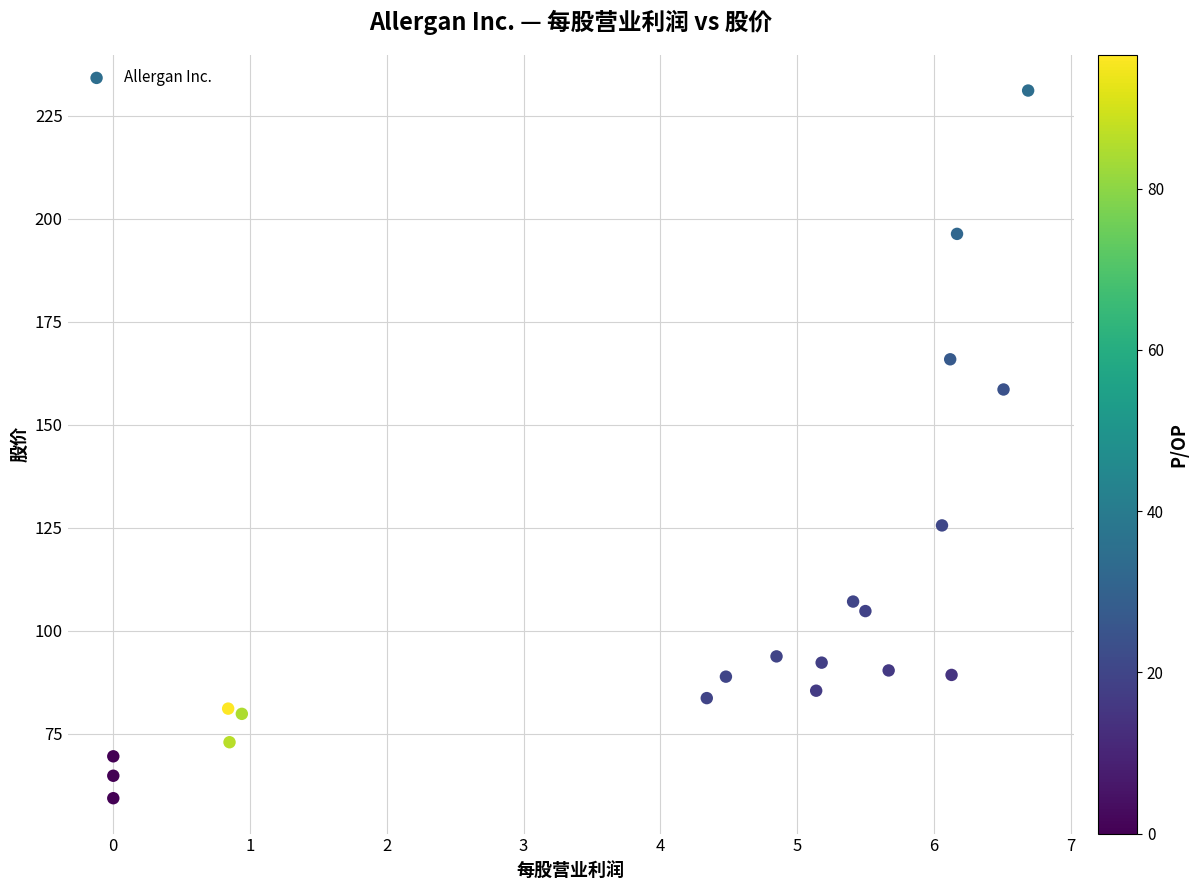

What Y value in the scatter plot is closest to 145?

158.5